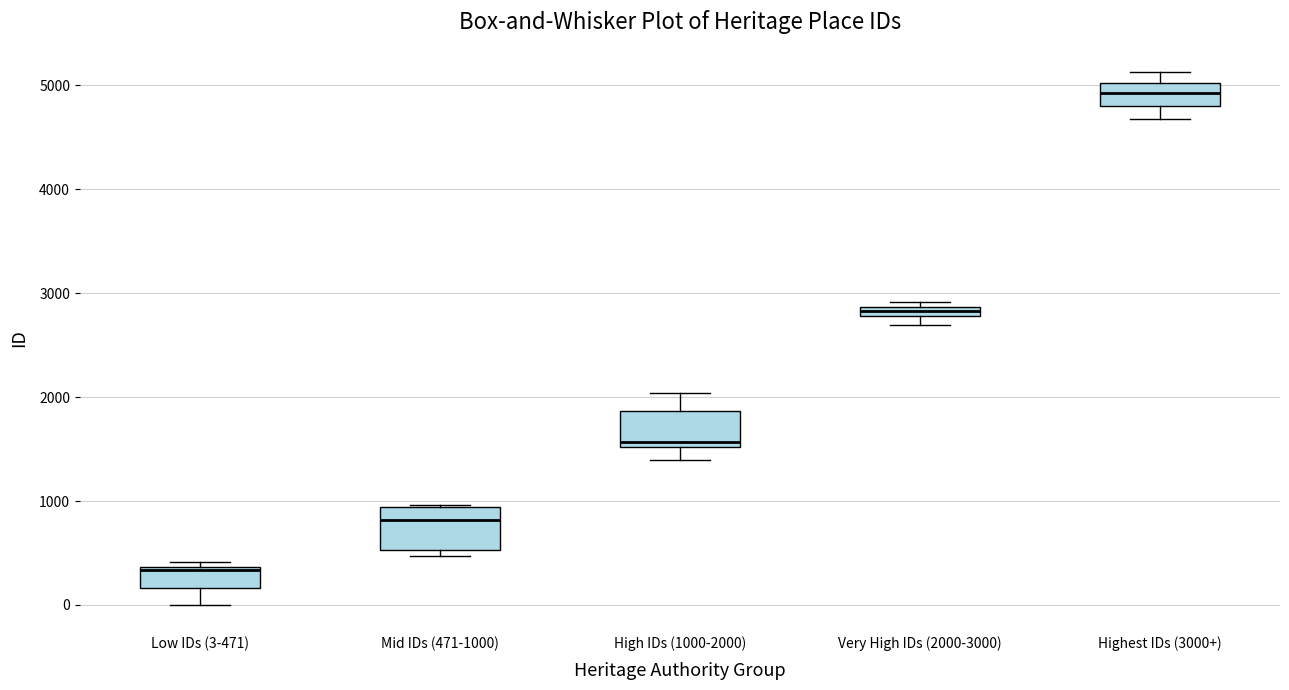

Where is the lower edge of the box for Very High IDs (2000-3000) on the y-axis? The values are not printed on the chart, so give them approximately, as read against the axis.

2800